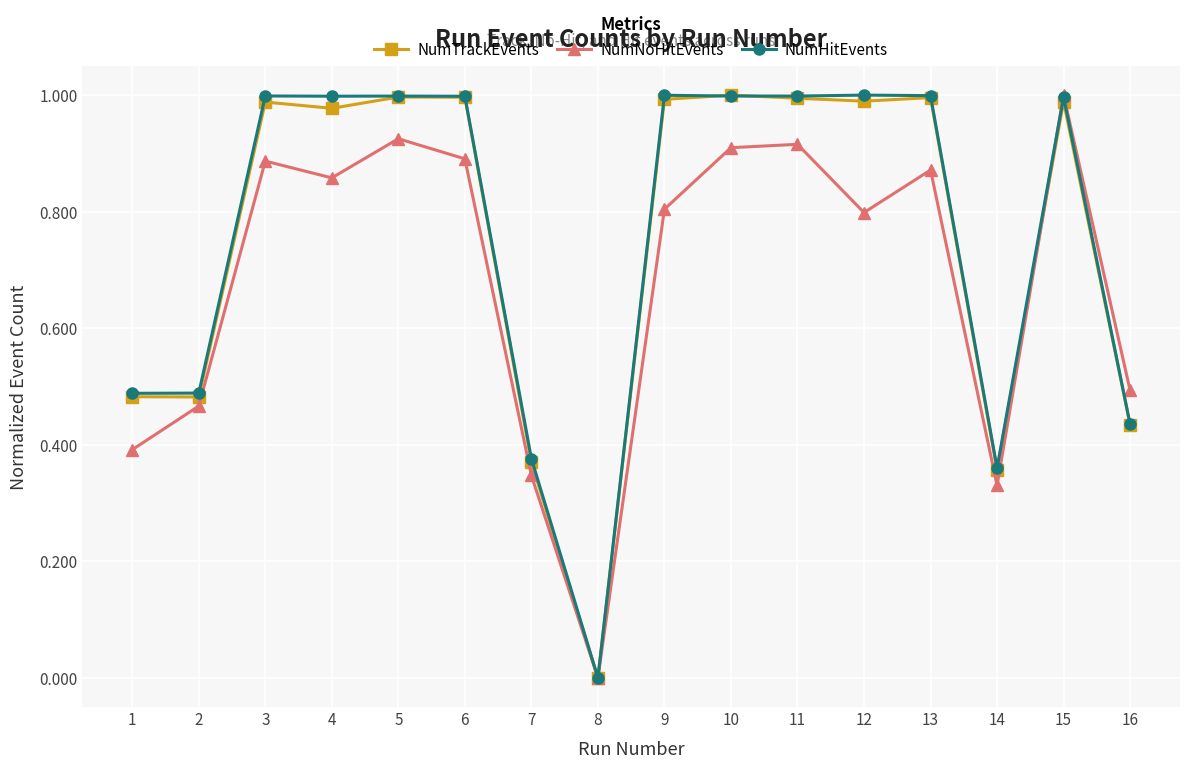

Which label corresponds to the smallest value in the chart?

8